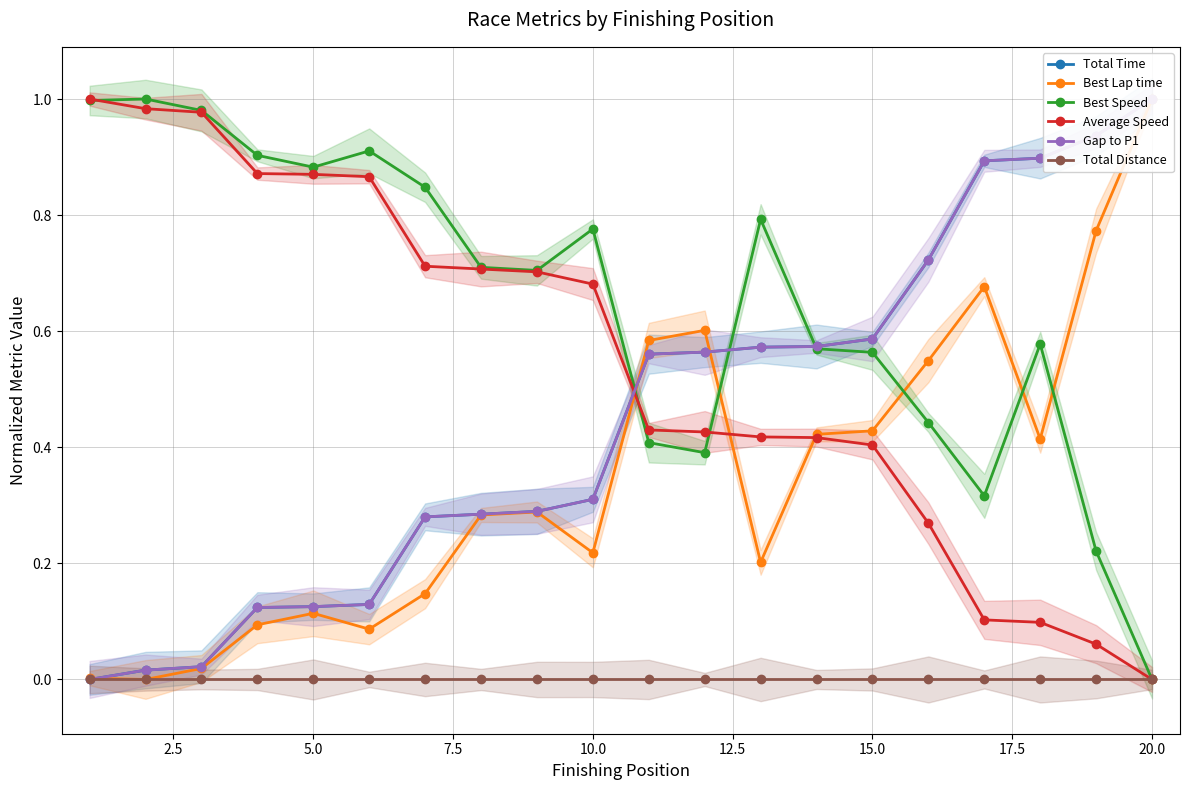

Which series has the largest total across all categories?

Best Speed